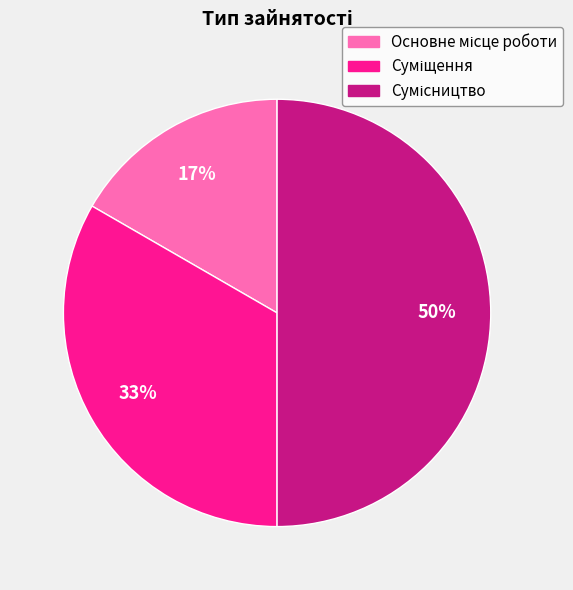

To the nearest percent, what is the average slice percentage?

33%